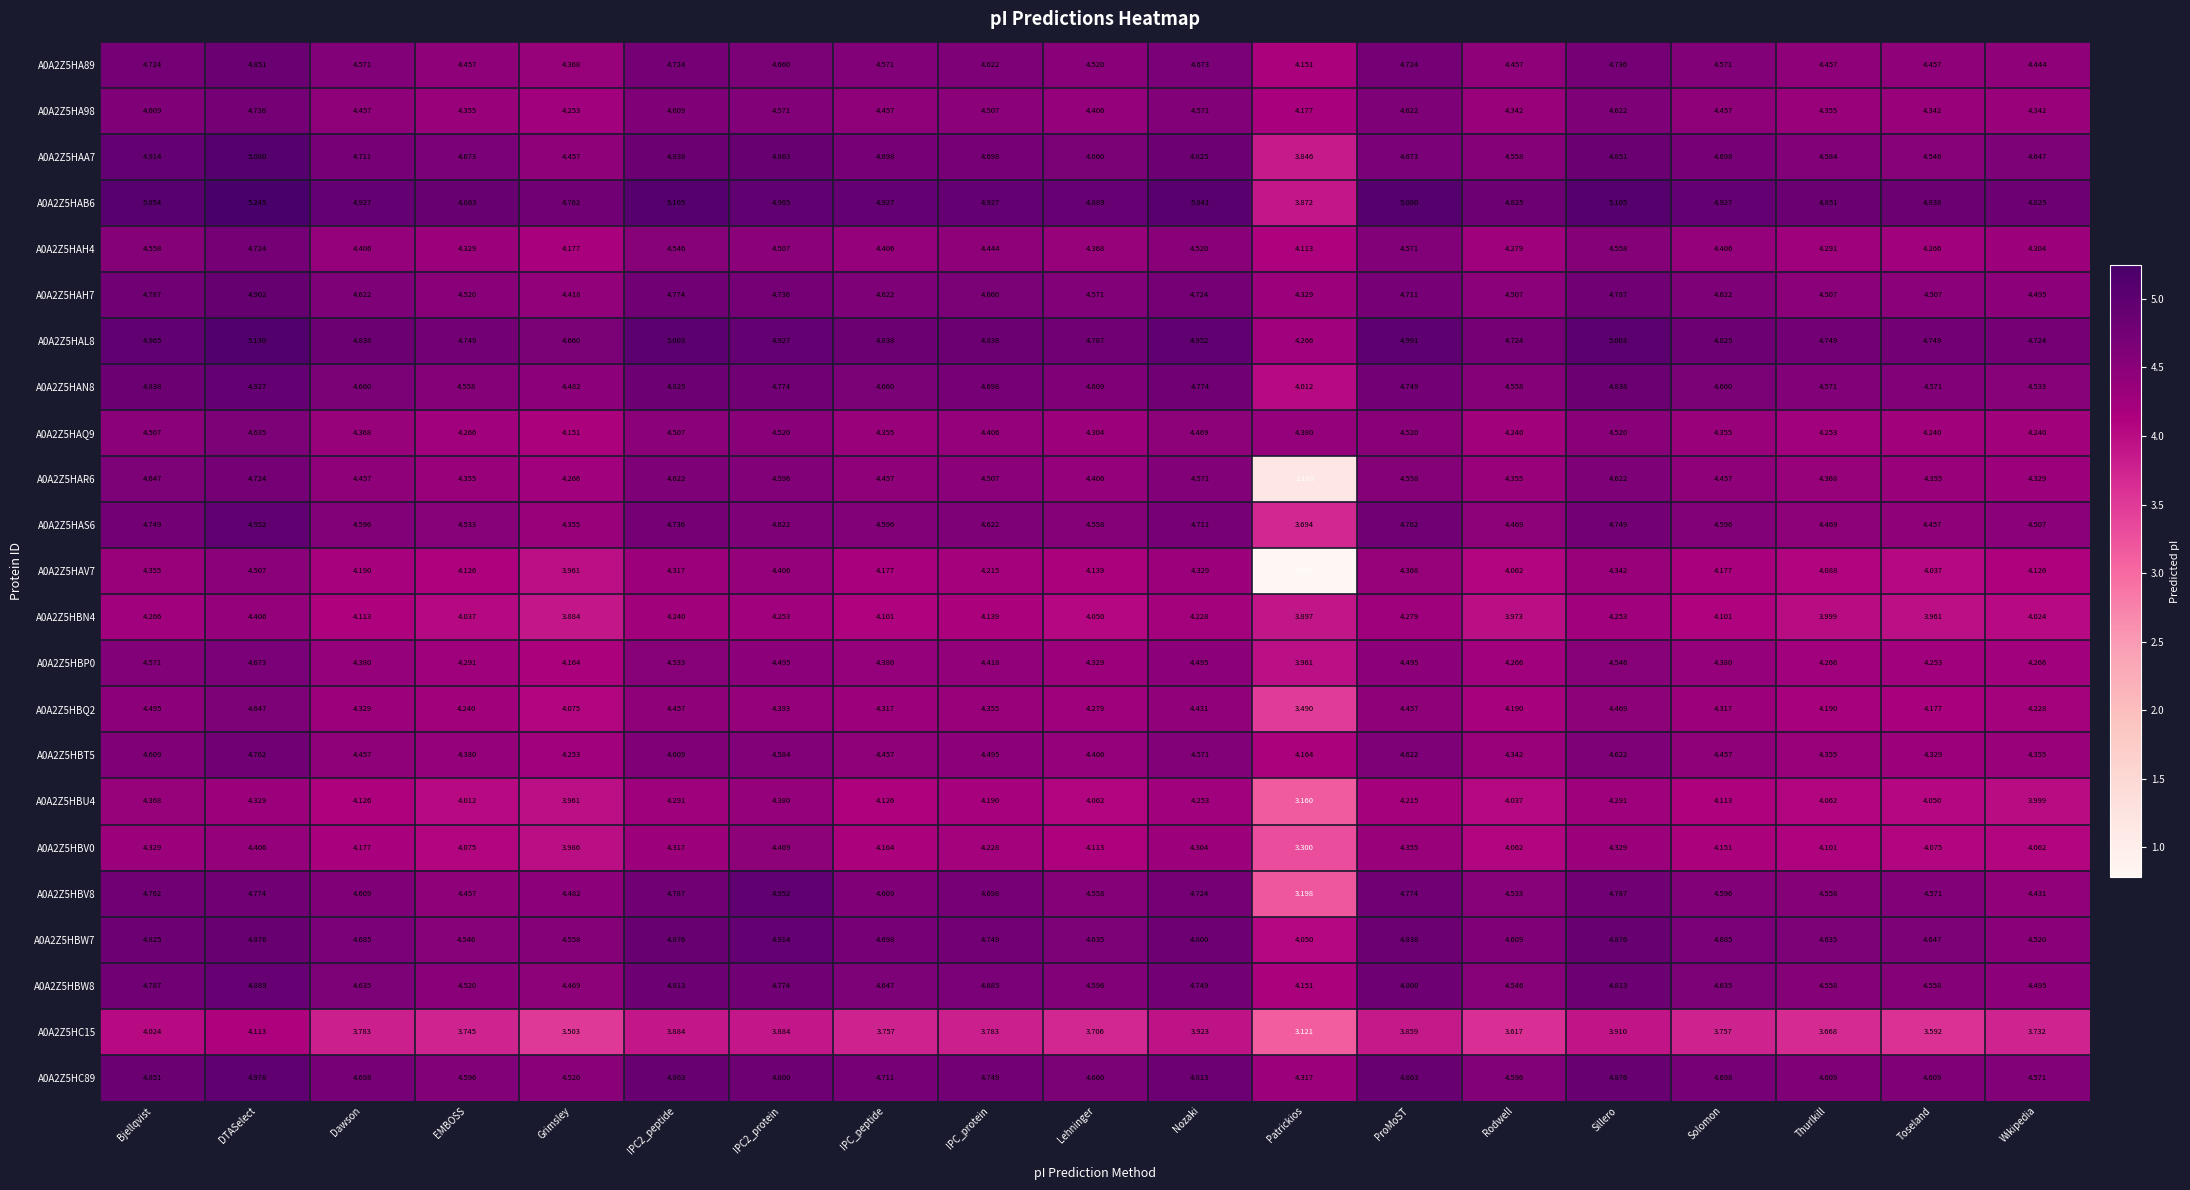

Where is A0A2Z5HBW8 nearest to the value 4?

Patrickios